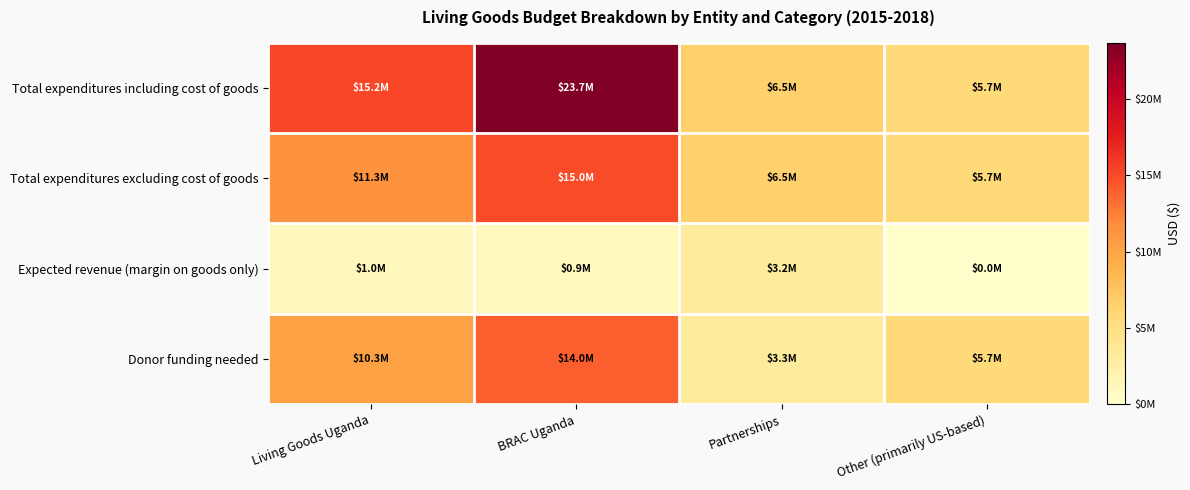

At which category does the chart reach its minimum across all series?

Other (primarily US-based)